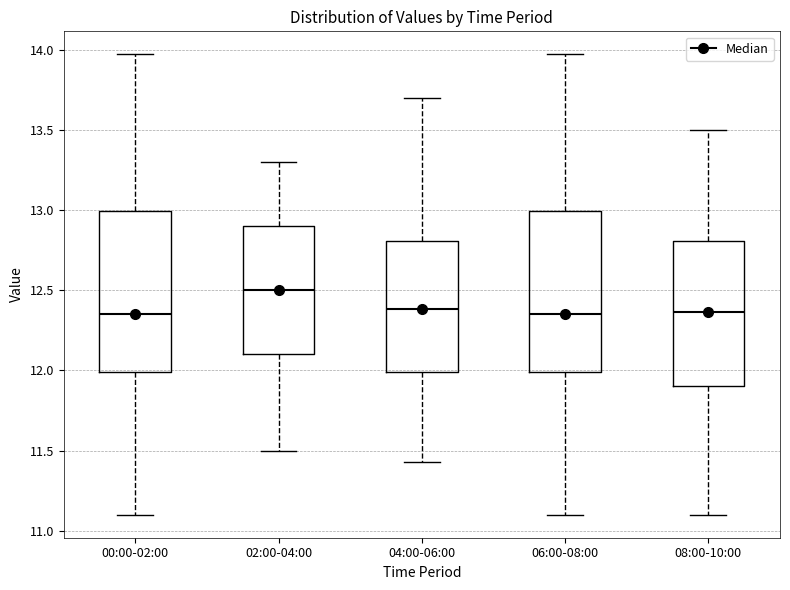

Reading left to right, transcribe this box plot: for each box, give where its median line is, the range the box spans, and where its two whiskers end, as read against the y-axis. The values are not printed on the chart, so give them approximately, as read against the axis.

00:00-02:00: median 12.35, box 12.00 to 13.00, whiskers 11.10 to 13.95
02:00-04:00: median 12.50, box 12.10 to 12.90, whiskers 11.50 to 13.30
04:00-06:00: median 12.40, box 12.00 to 12.80, whiskers 11.45 to 13.70
06:00-08:00: median 12.35, box 12.00 to 13.00, whiskers 11.10 to 13.95
08:00-10:00: median 12.35, box 11.90 to 12.80, whiskers 11.10 to 13.50